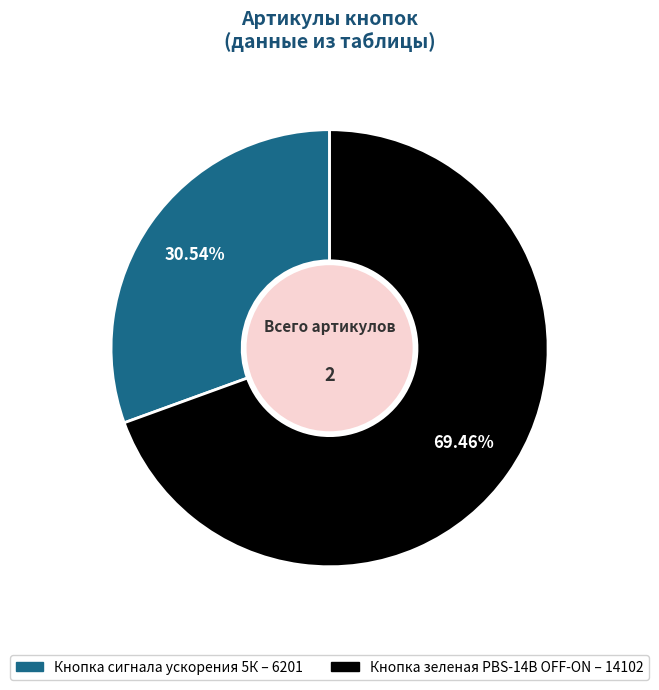

How many segments does this pie chart have?

2